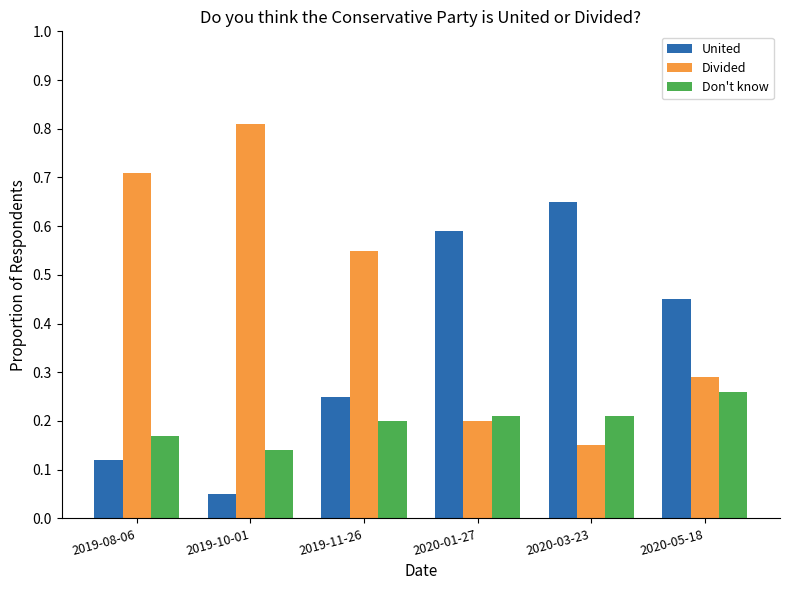

What is the label of the 1st bar from the right?

2020-05-18